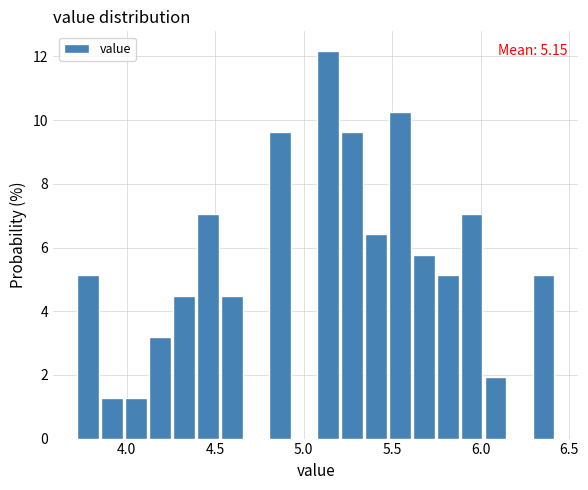

Read against the x-axis, roughly where is the centre of the tallest bar?

5.15